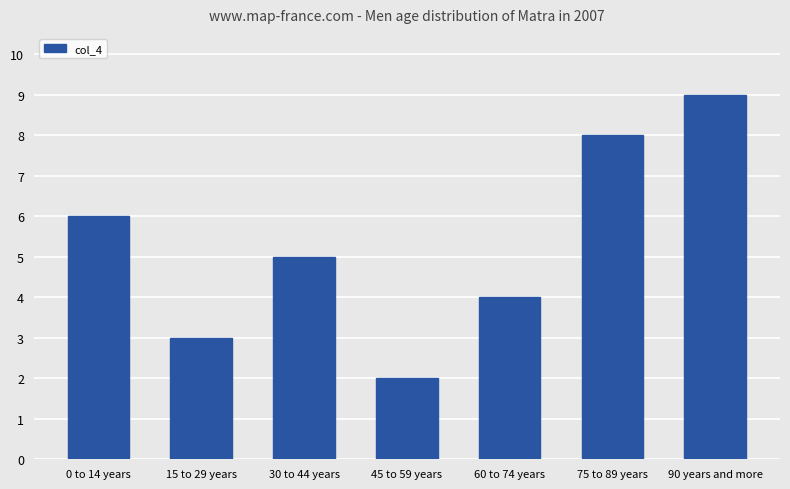

Approximately how many times larger is the value at 60 to 74 years compared to 90 years and more?

0.4